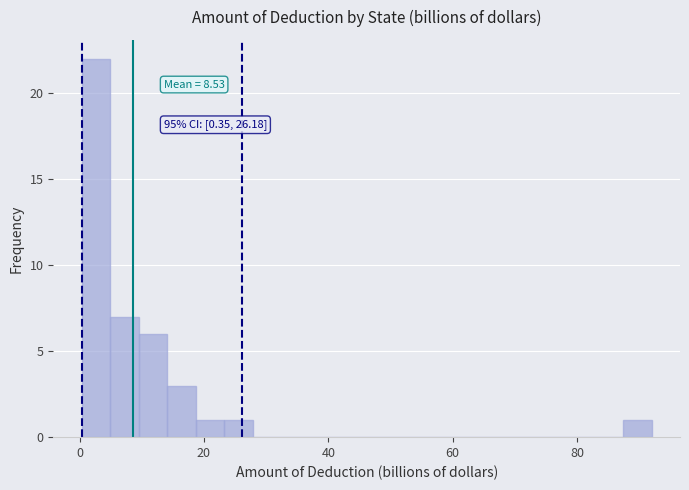

Read against the x-axis, roughly where is the centre of the tallest bar?

2